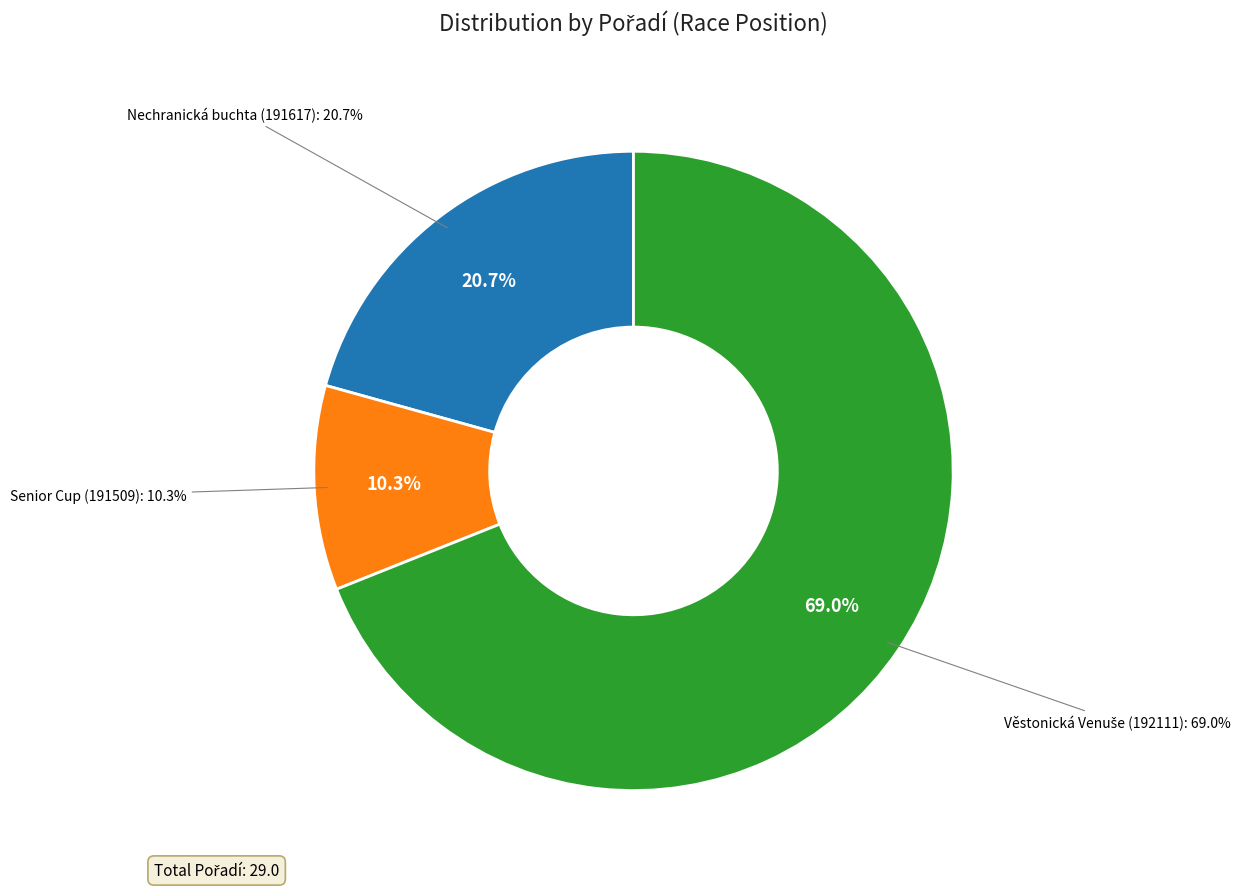

Is the sum of Senior Cup (191509) and Nechranická buchta (191617) greater than half?

No